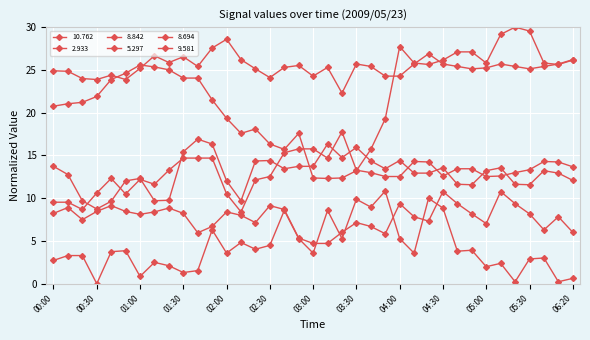

In 10.762, how many points are higher than both neighbors (excluding endpoints)?

12